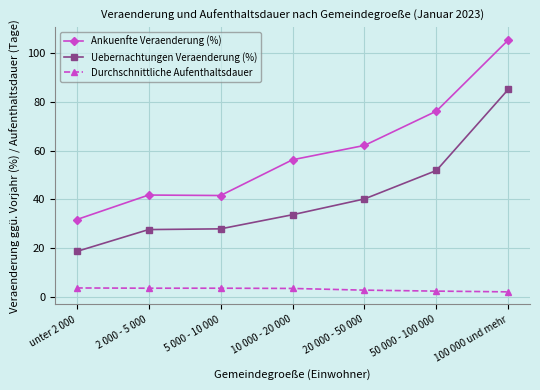

True or false: Uebernachtungen Veraenderung (%) has more than 2 points higher than both neighbors.

False